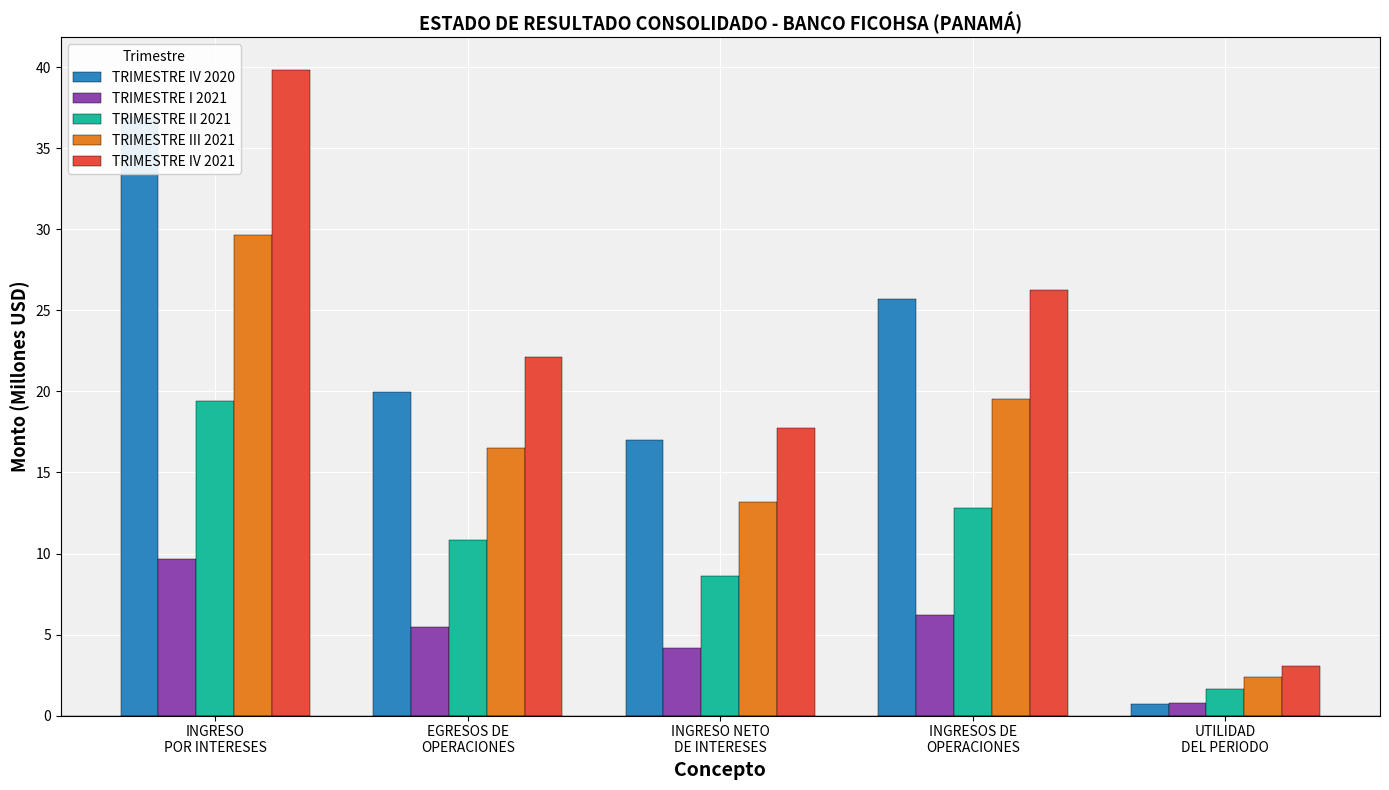

Between INGRESO
POR INTERESES and UTILIDAD
DEL PERIODO, which series saw the biggest shift?

TRIMESTRE IV 2021